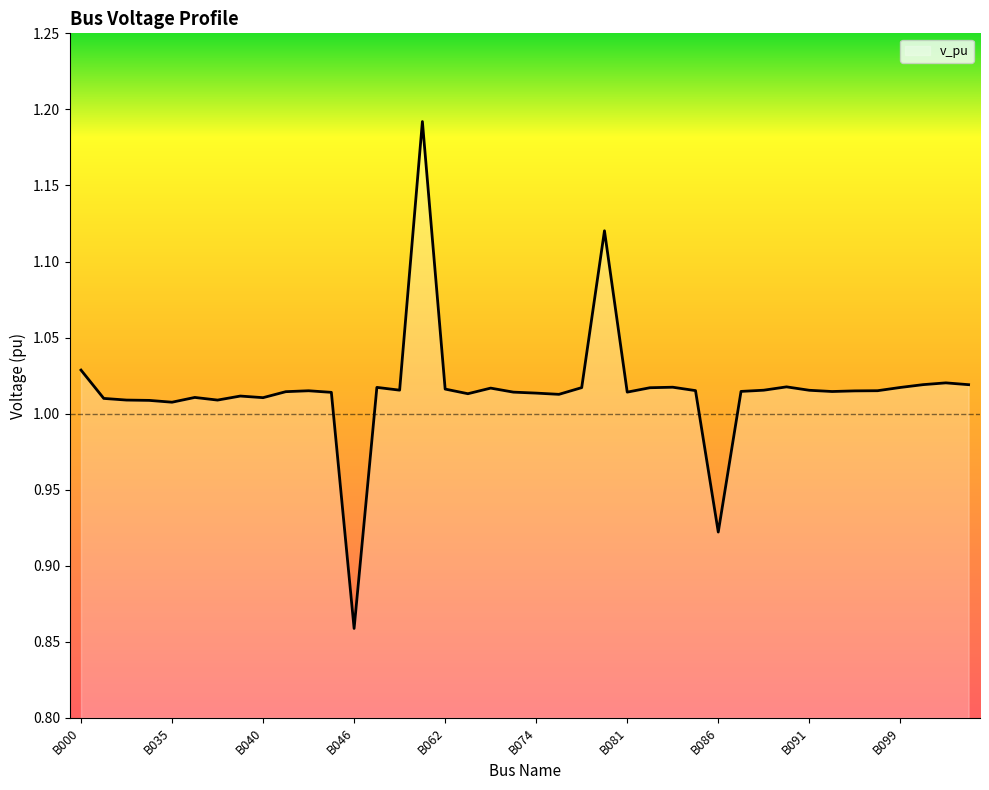

What is the difference between the maximum and minimum values?

0.3